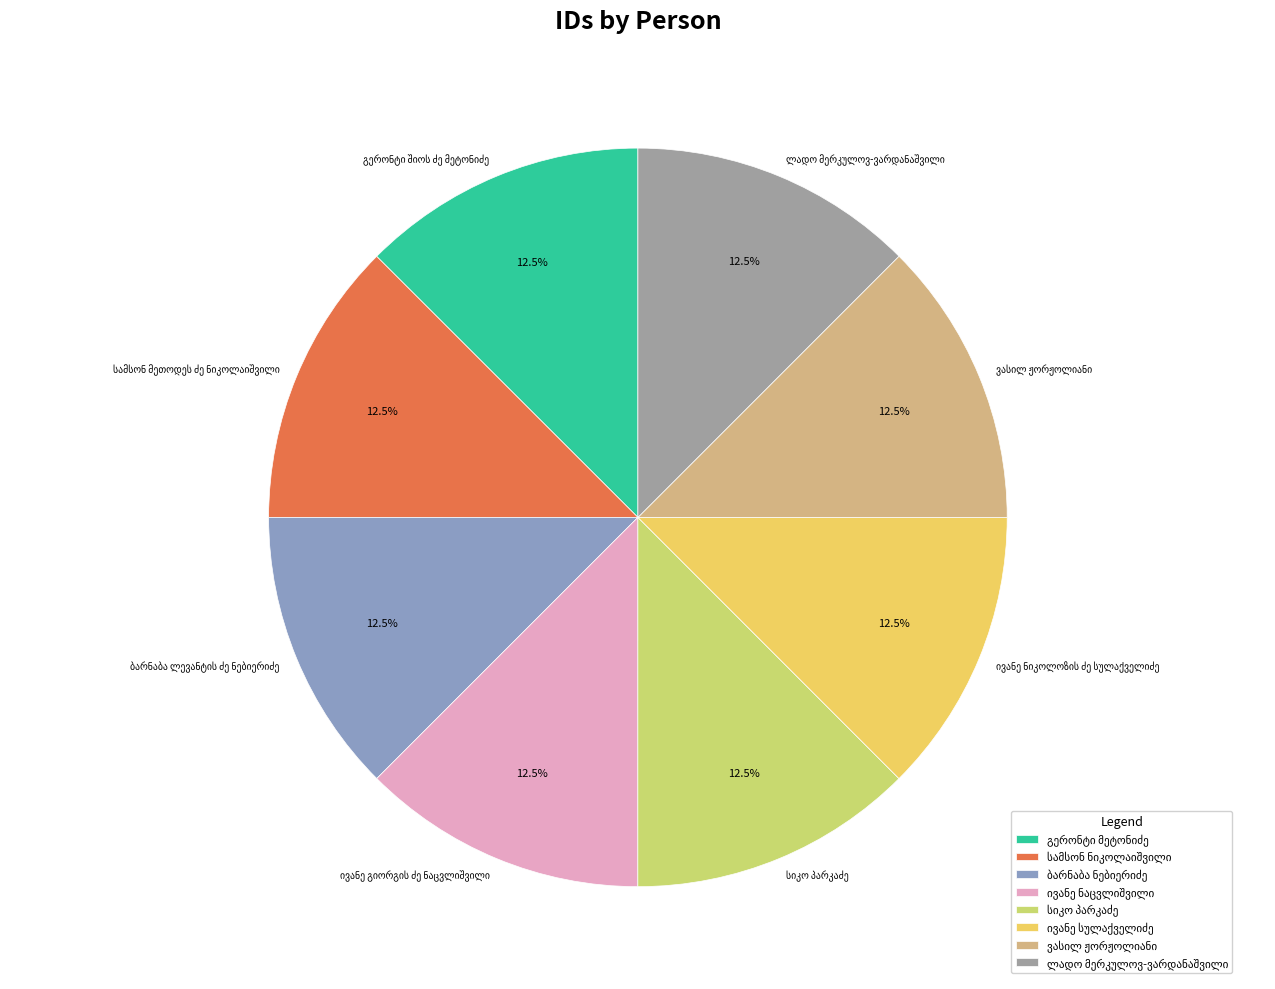

Is there any slice that represents more than half of the pie?

No